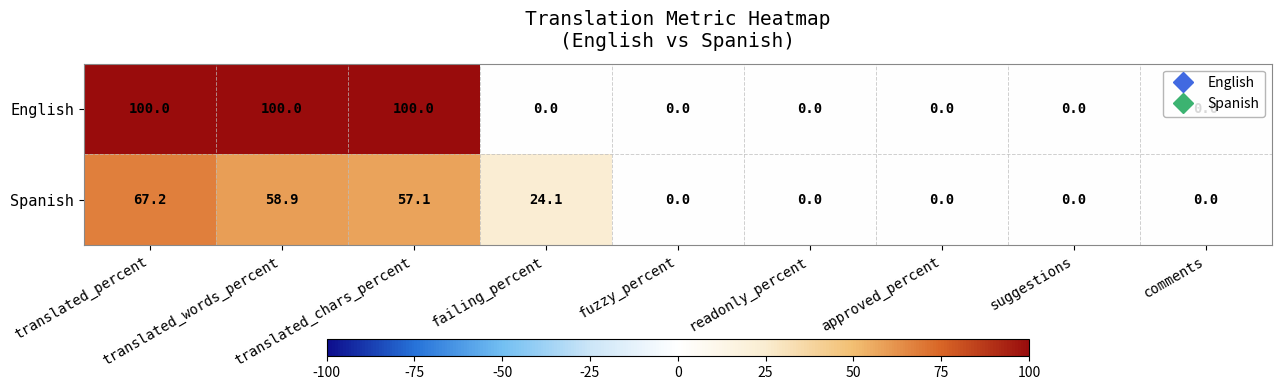

At which label is Spanish closest to 33?

failing_percent